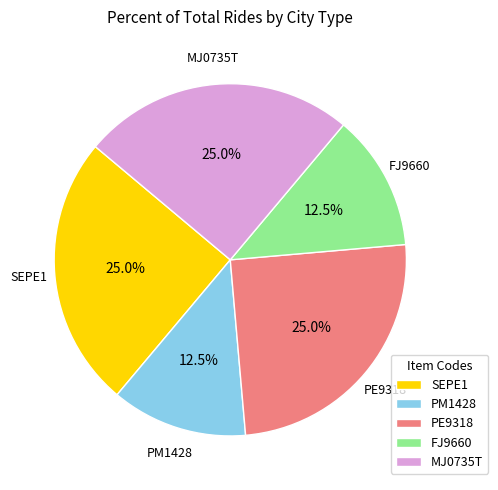

What portion of the pie excludes FJ9660?

87.5%